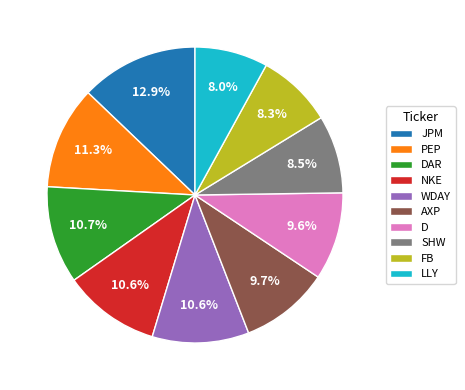

To the nearest percent, what portion does DAR represent?

11%